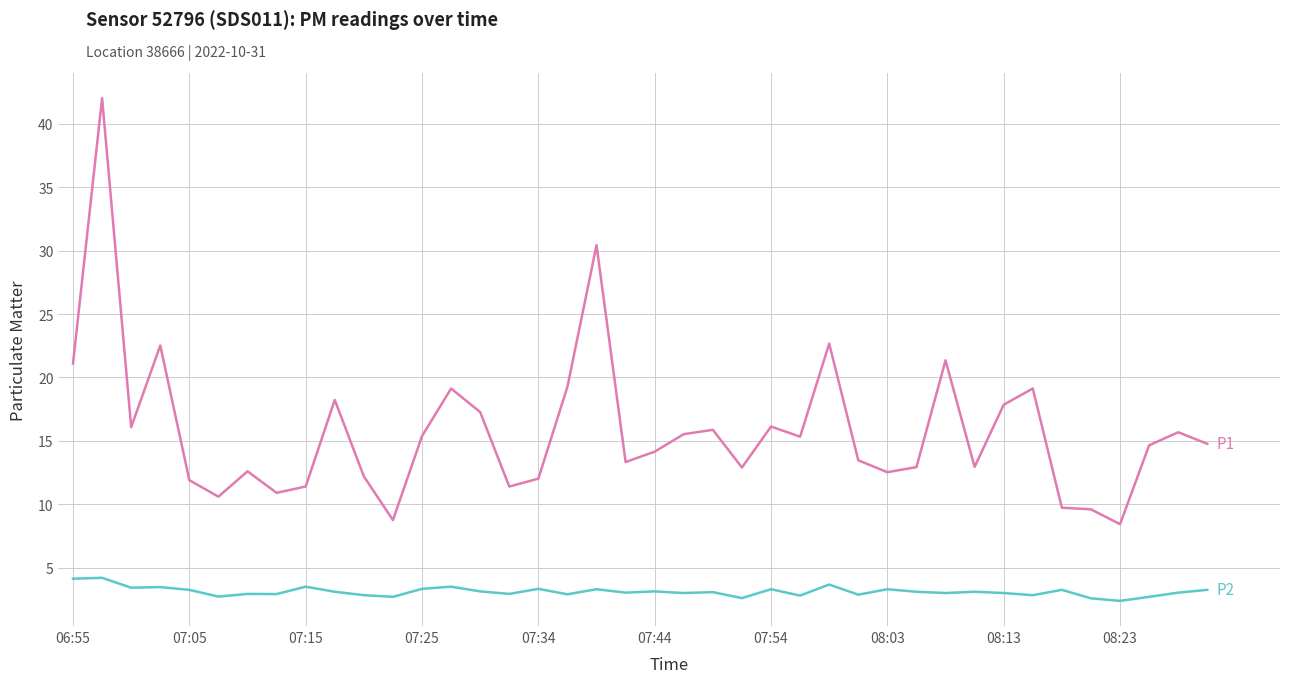

What is the maximum value shown in the chart?

42.0